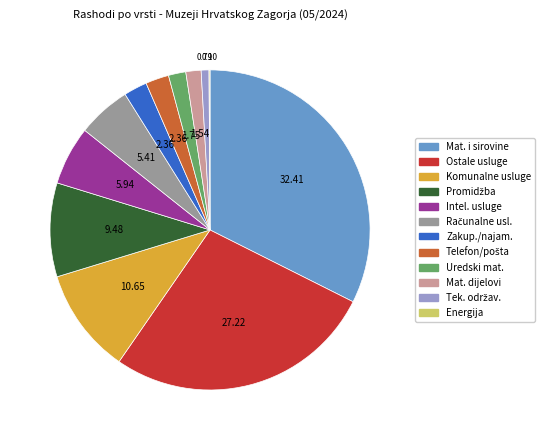

Which slice is the smallest?

Energija